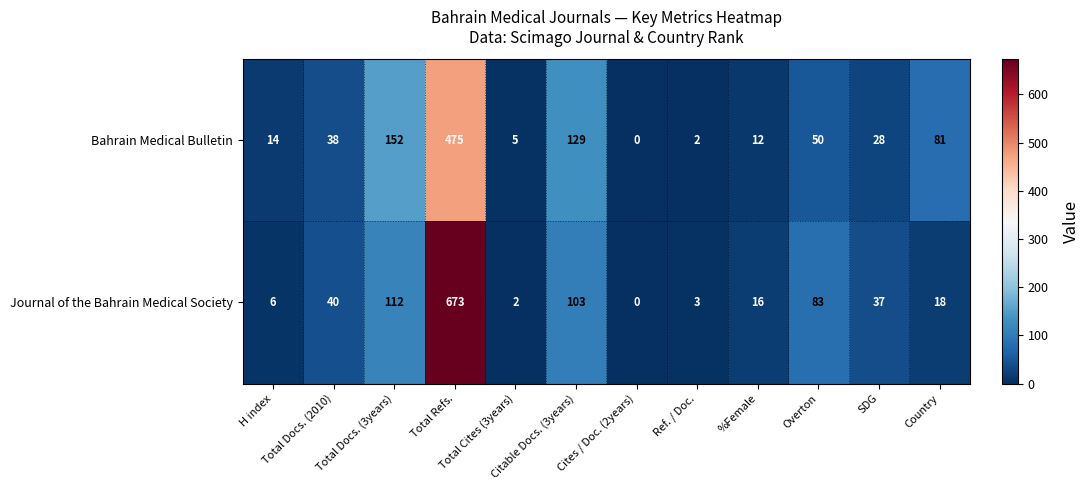

Which series has the widest spread of values?

Journal of the Bahrain Medical Society